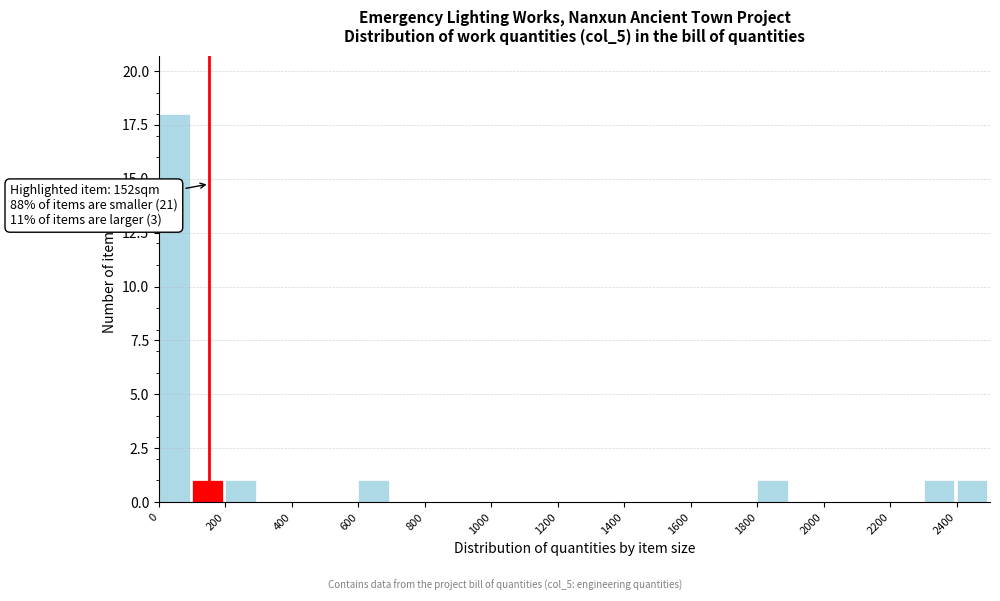

Which range on the x-axis has the tallest bar?

0 to 100